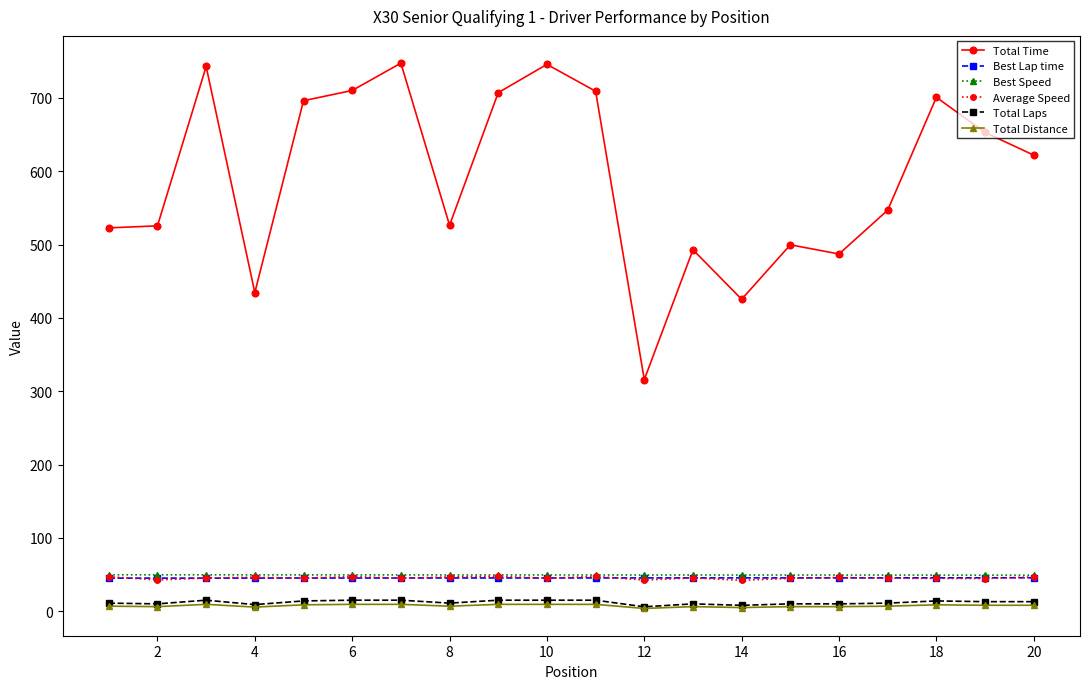

At how many categories does at least one series exceed 507?

14